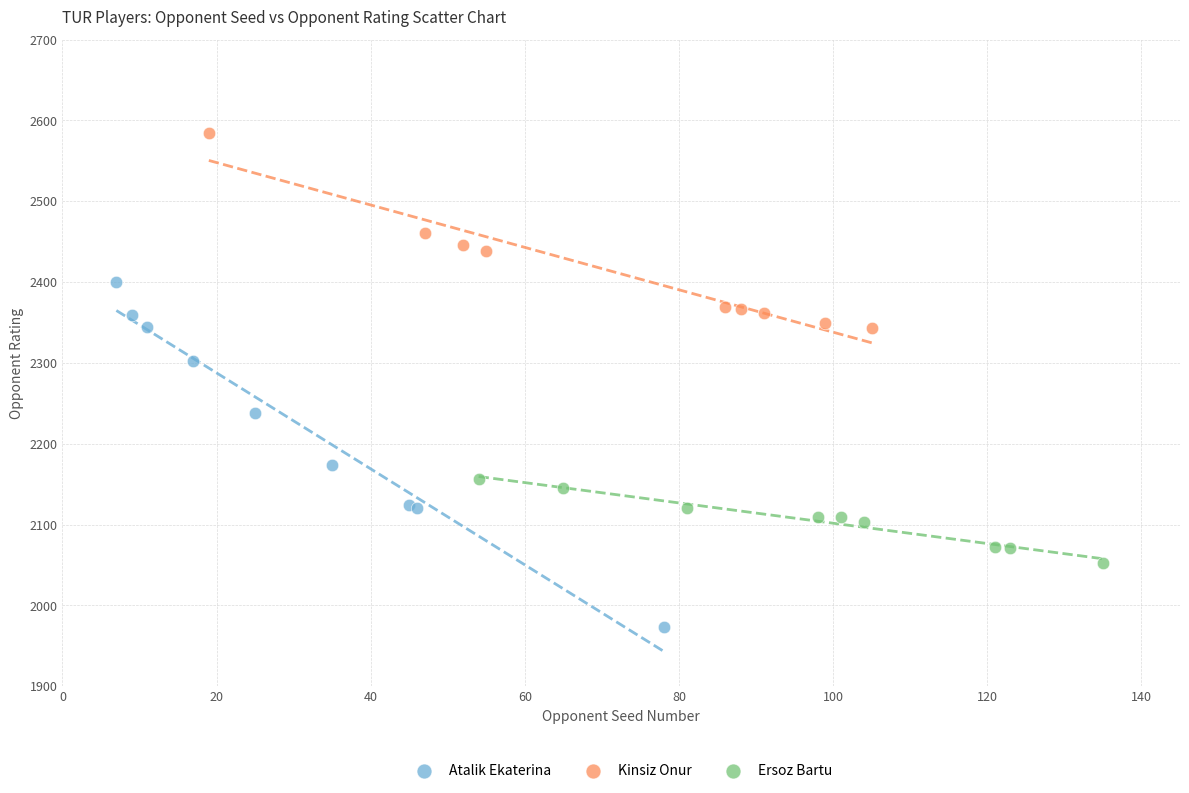

Which series reaches the minimum Y coordinate?

Atalik Ekaterina